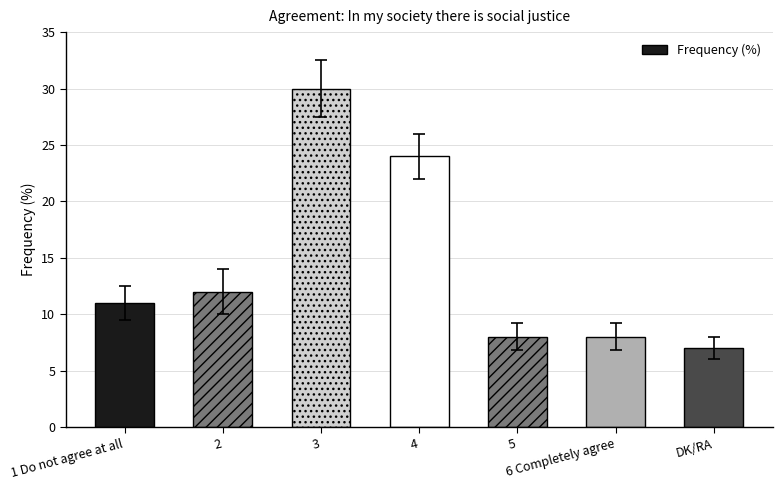

At which label does the data first exceed 12?

1 Do not agree at all